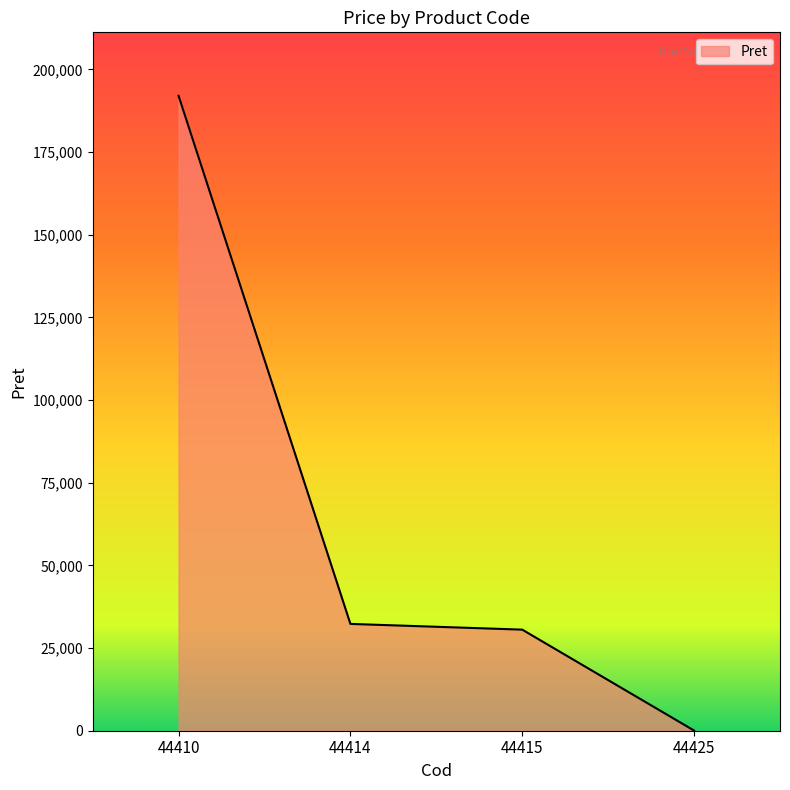

True or false: there are more than 2 points higher than both neighbors.

False